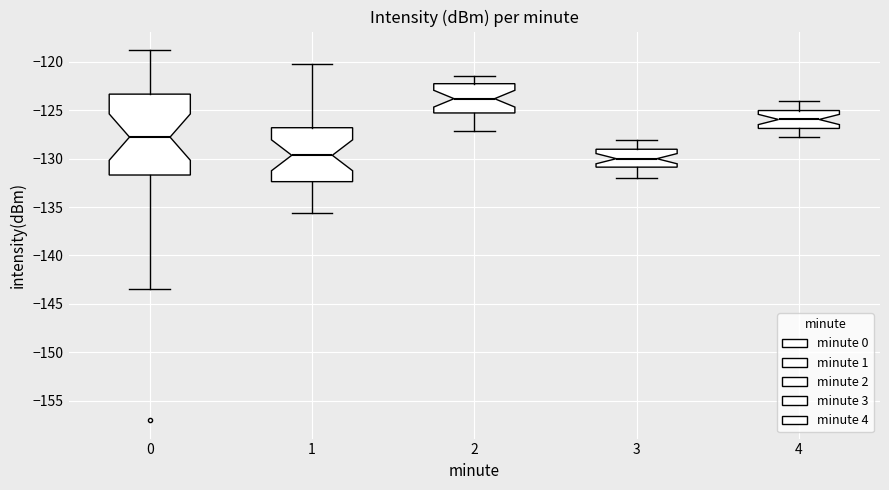

Which box is the tallest, from its lower edge to its upper edge?

0